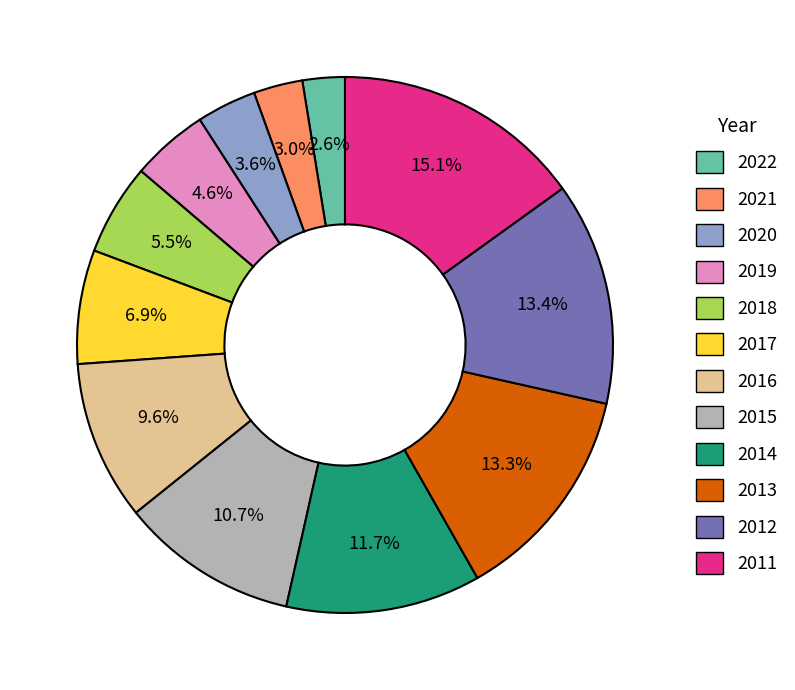

To the nearest percent, what portion does 2017 represent?

7%